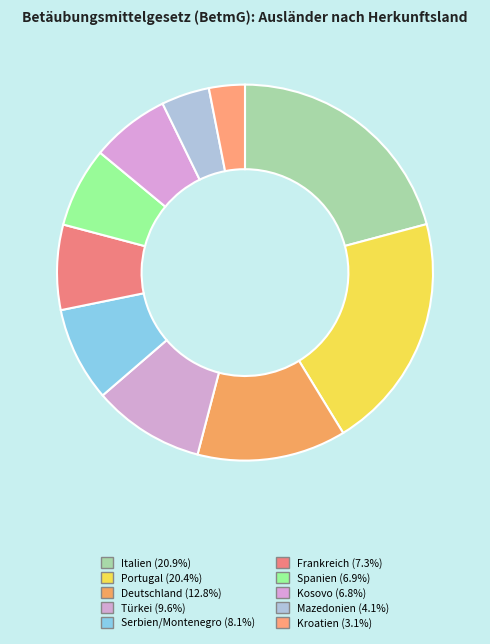

How much of the chart is everything except Portugal?

79.6%